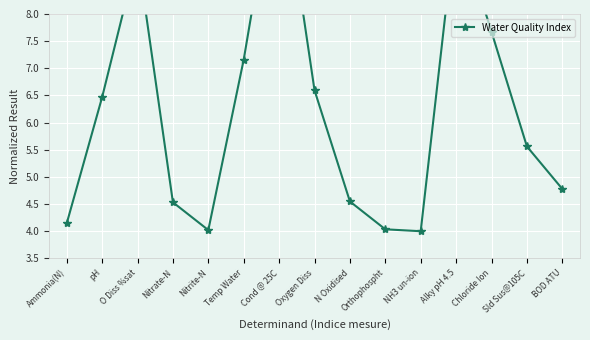

How many values exceed 5?

8